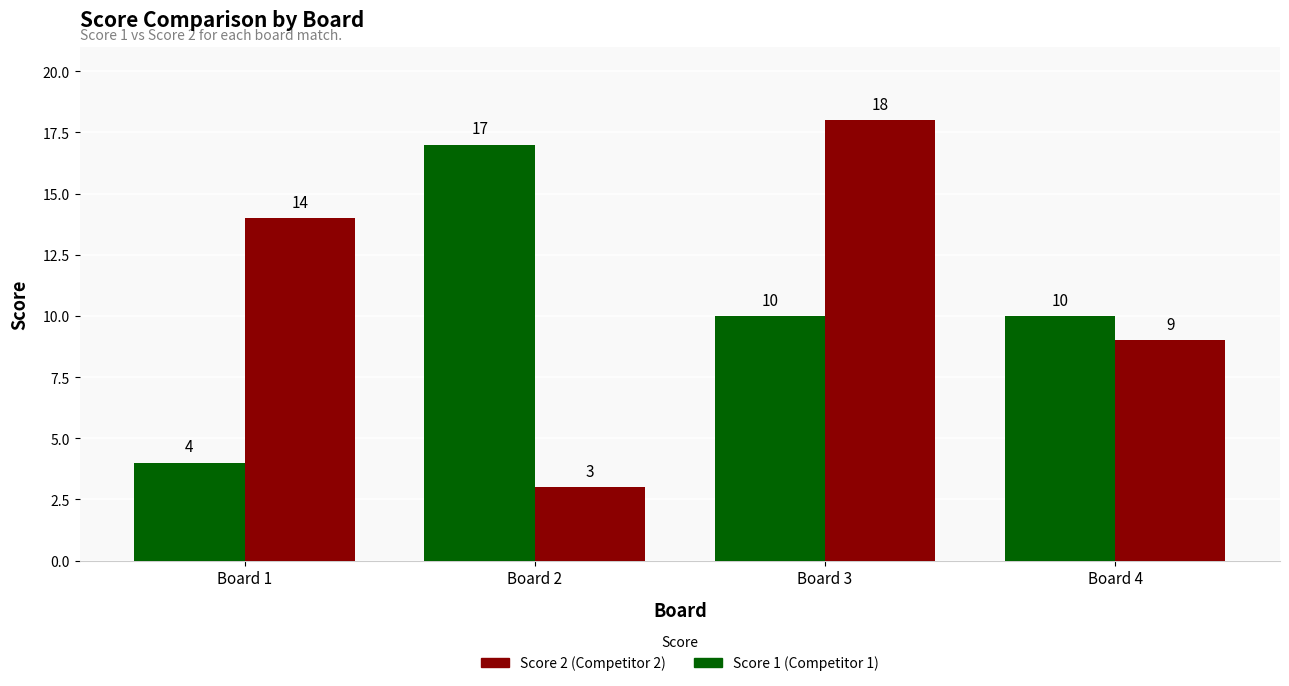

At which category is the sum across all series the highest?

Board 3